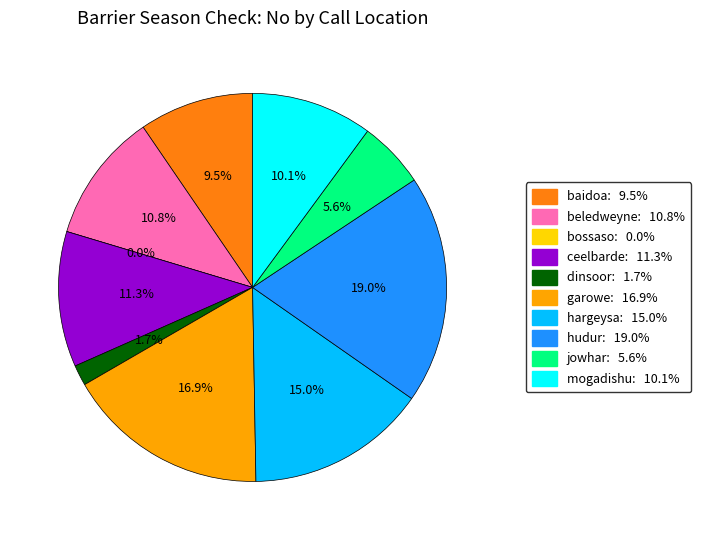

What is the total percentage of jowhar and dinsoor?

7.3%